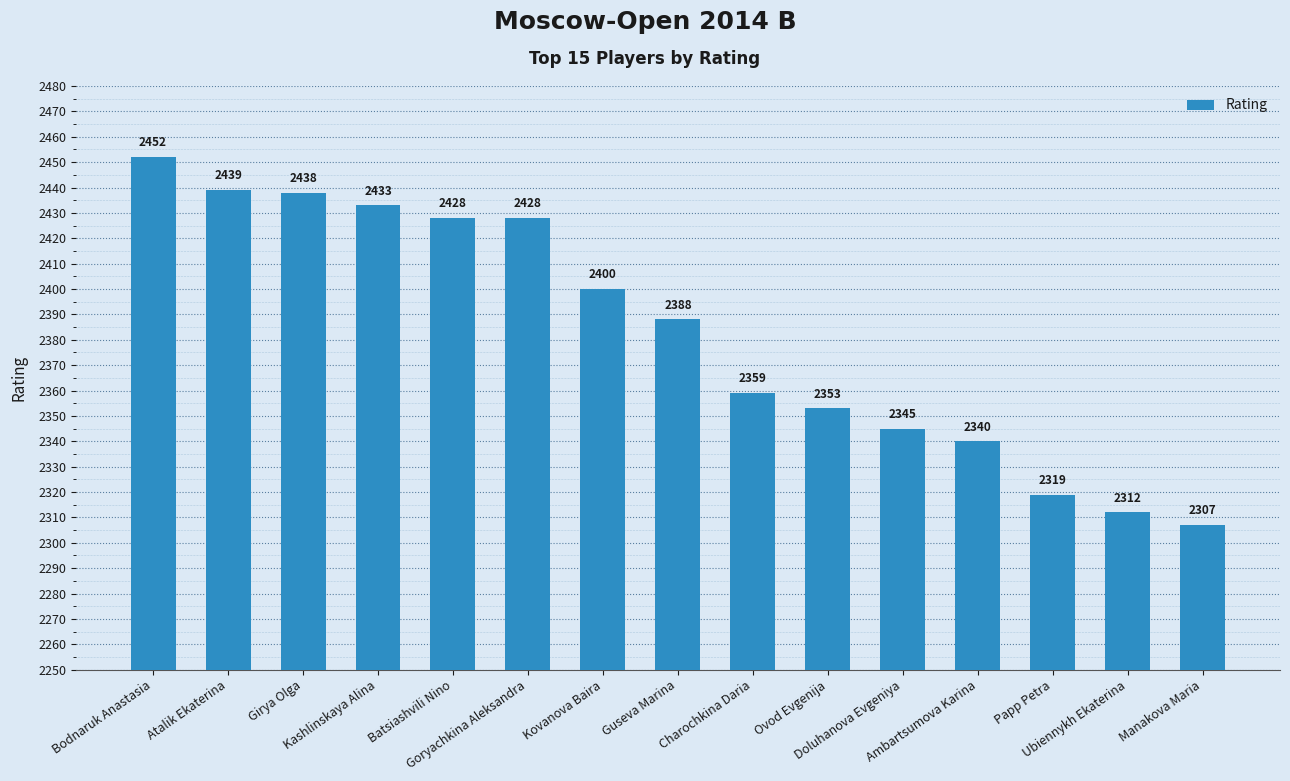

Reading right to left, transcribe all the data shown in this chart.

Manakova Maria=2307	Ubiennykh Ekaterina=2312	Papp Petra=2319	Ambartsumova Karina=2340	Doluhanova Evgeniya=2345	Ovod Evgenija=2353	Charochkina Daria=2359	Guseva Marina=2388	Kovanova Baira=2400	Goryachkina Aleksandra=2428	Batsiashvili Nino=2428	Kashlinskaya Alina=2433	Girya Olga=2438	Atalik Ekaterina=2439	Bodnaruk Anastasia=2452